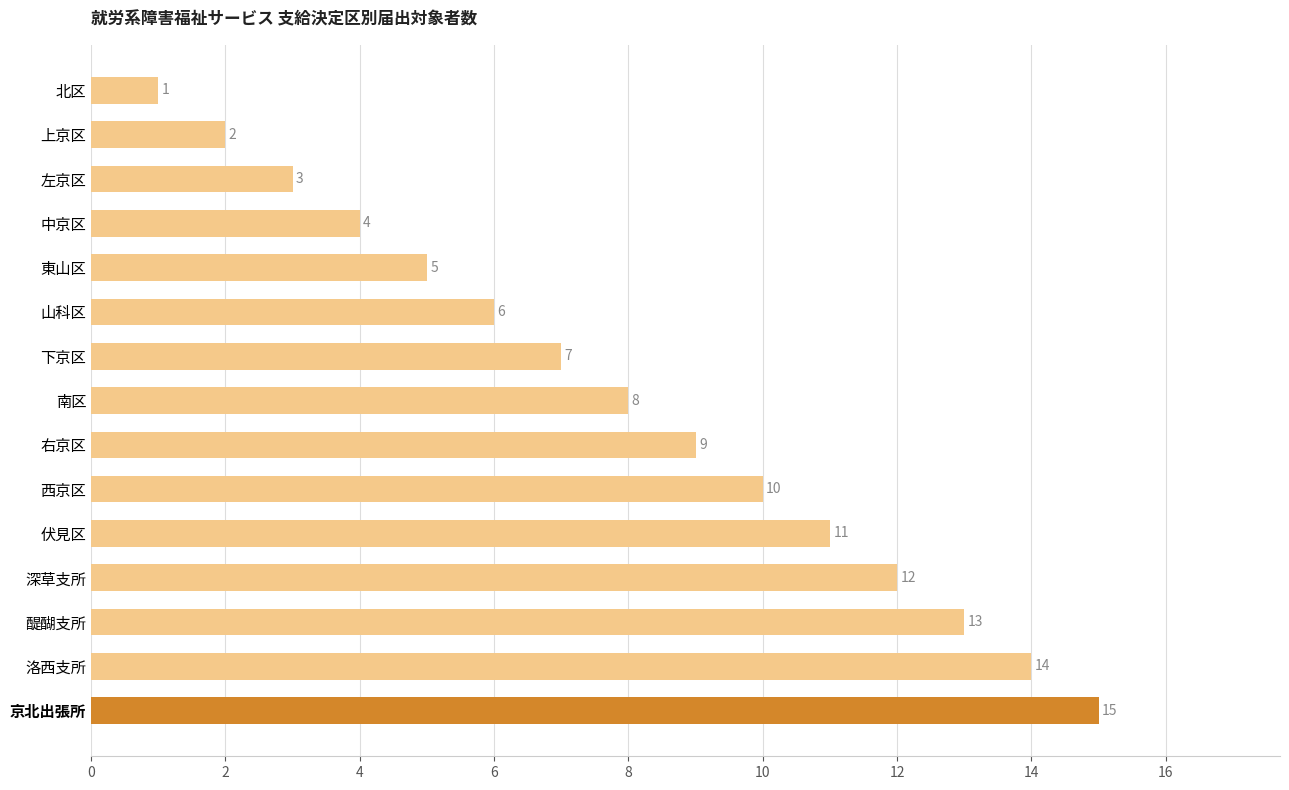

At which label is the value closest to 8?

南区